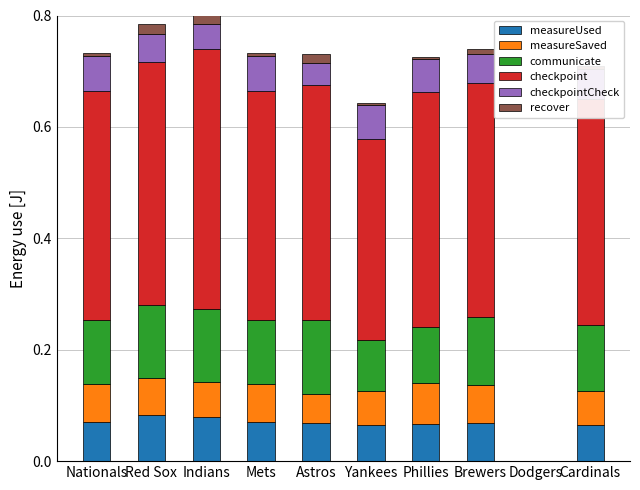

Are the bars grouped side by side (vs. stacked)?

No